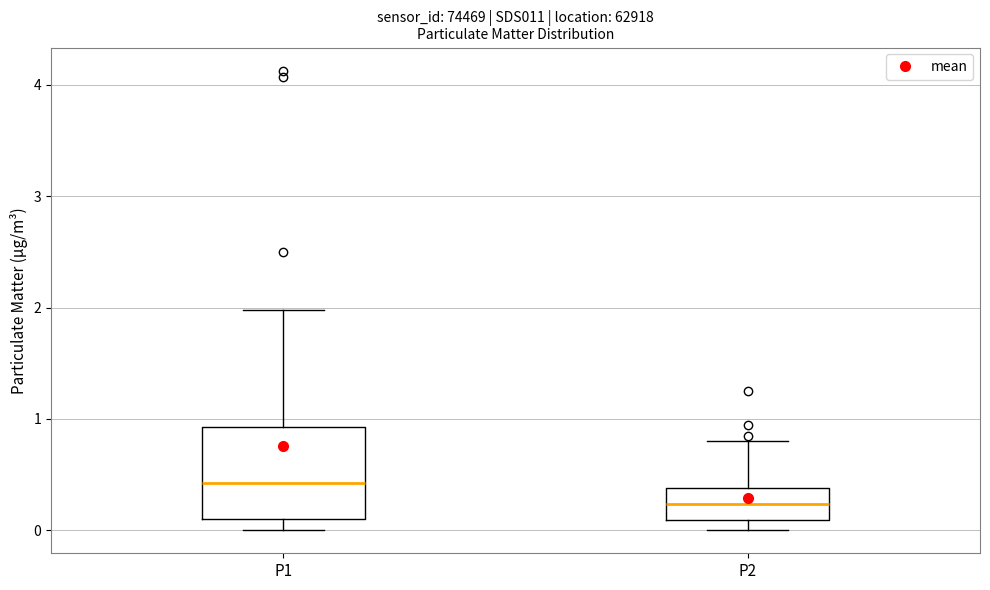

Which box's median line is the lowest?

P2